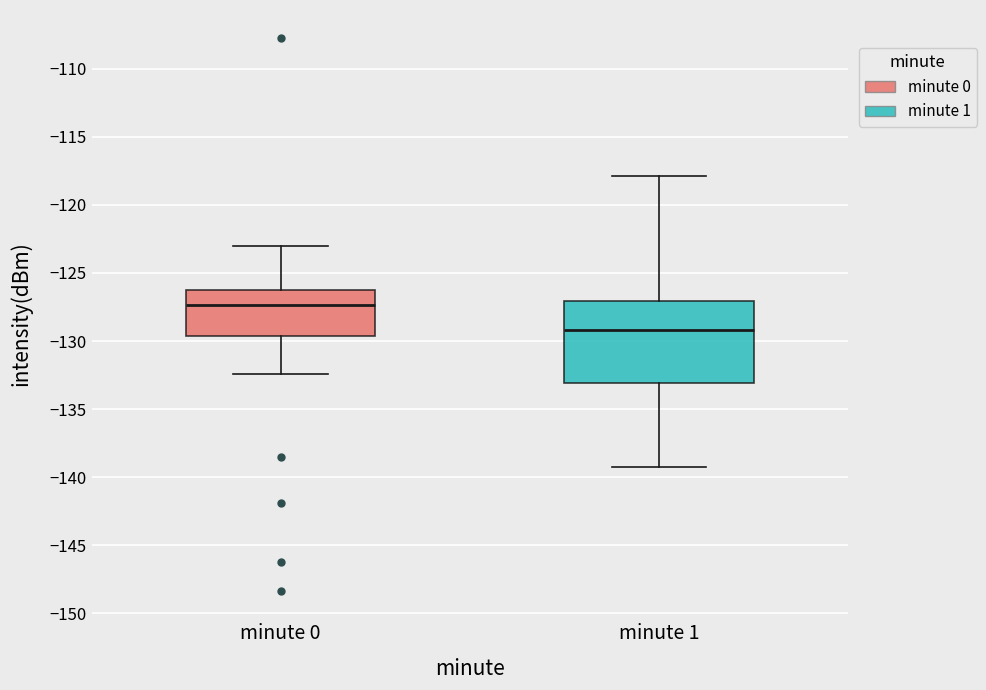

Reading left to right, transcribe this box plot: for each box, give where its median line is, the range the box spans, and where its two whiskers end, as read against the y-axis. The values are not printed on the chart, so give them approximately, as read against the axis.

minute 0: median -127.5, box -129.5 to -126.0, whiskers -132.5 to -123.0
minute 1: median -129.0, box -133.0 to -127.0, whiskers -139.5 to -118.0